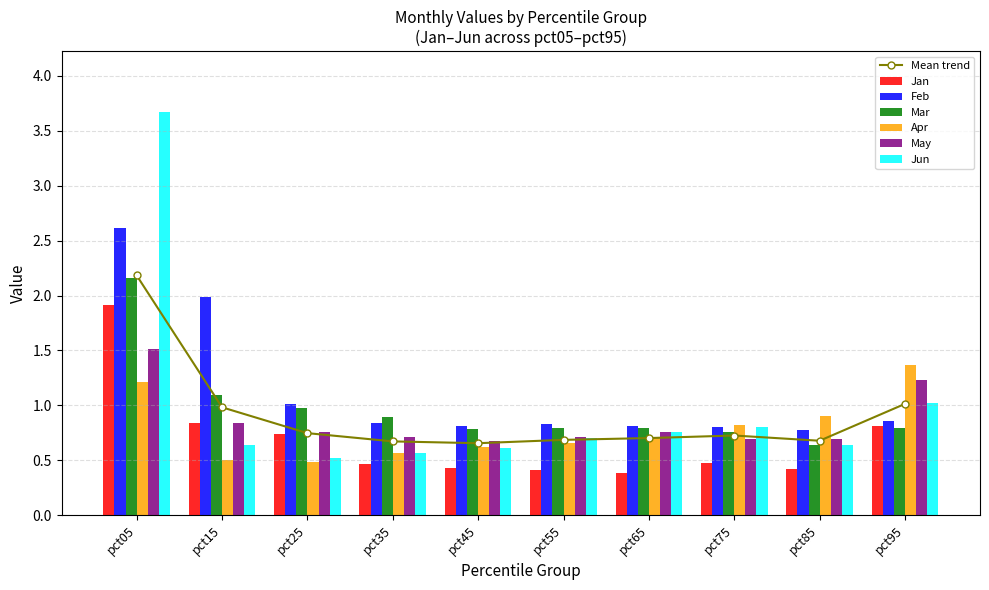

What is the value of the Jan bar at the 9th from the left?

0.4